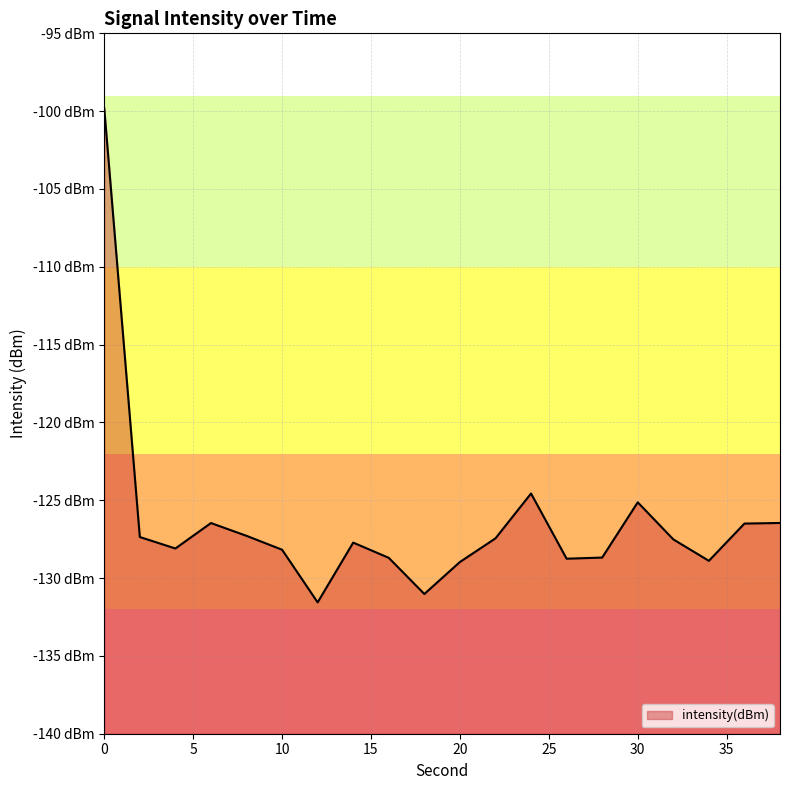

List the labels in order of value, smallest first.

12, 18, 20, 34, 26, 16, 28, 10, 4, 14, 32, 22, 2, 8, 36, 6, 38, 30, 24, 0